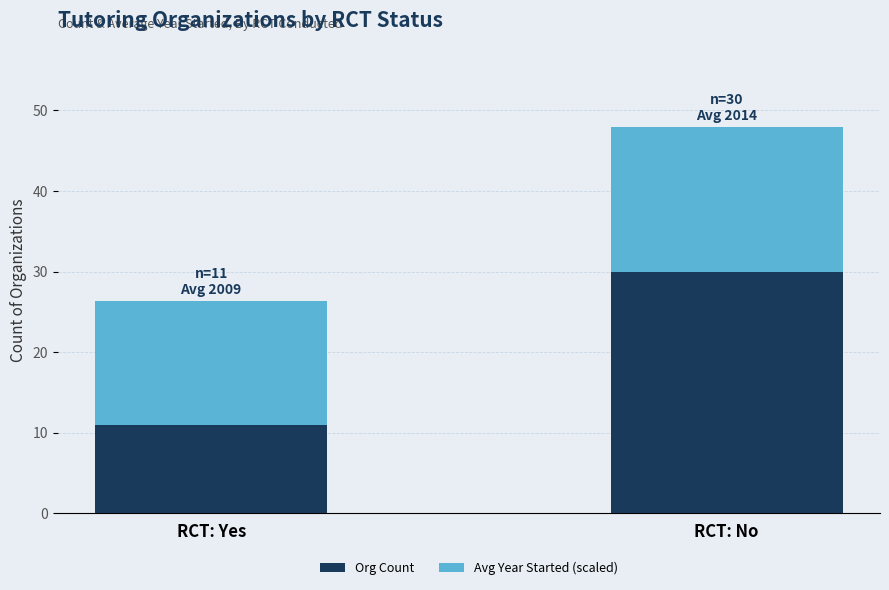

How many series are shown in this chart?

2